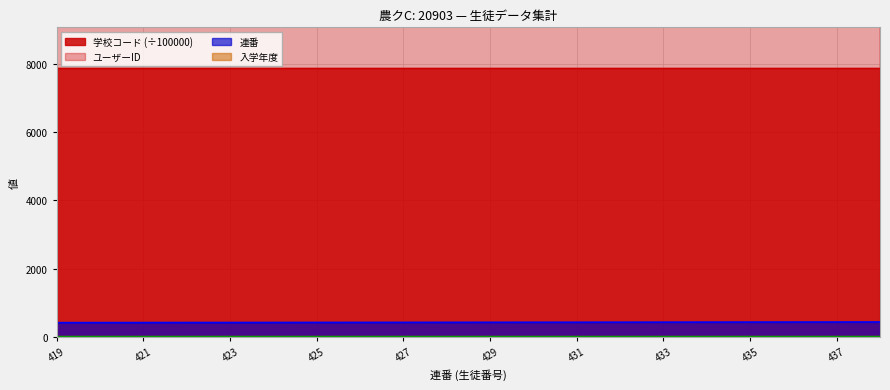

What is the value of the 連番 point at the 17th from the left?

435